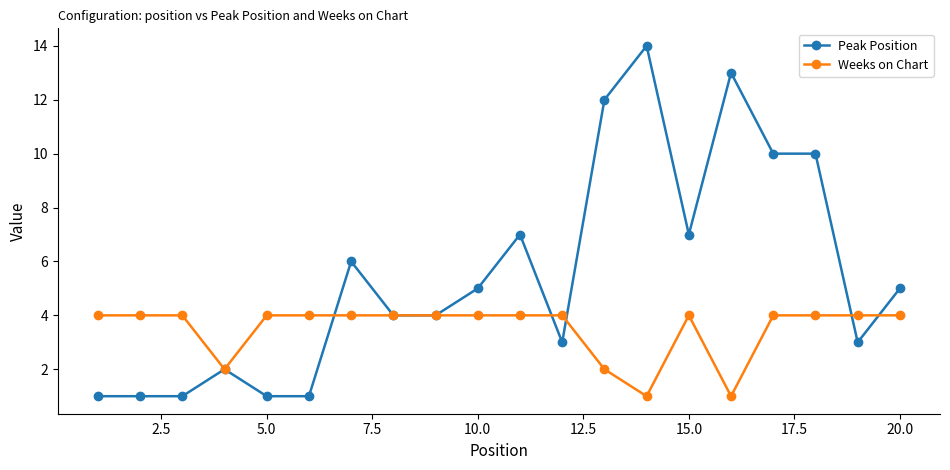

Which series has the largest total across all categories?

Peak Position